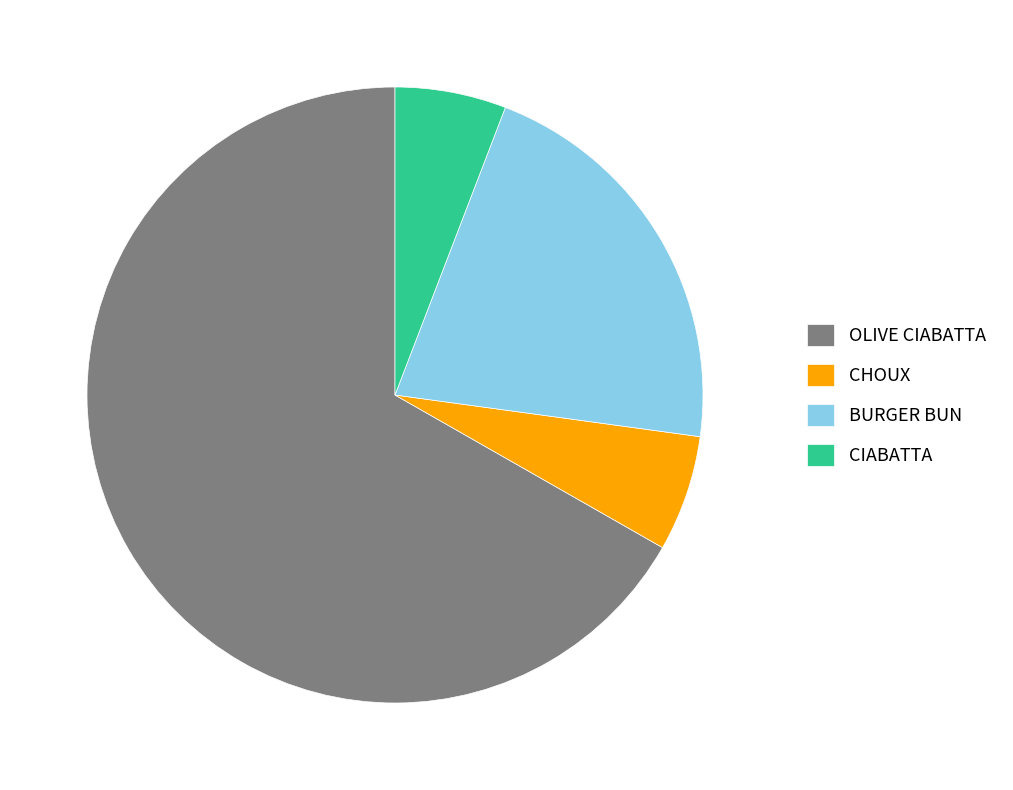

True or false: BURGER BUN accounts for 6% of the total.

False